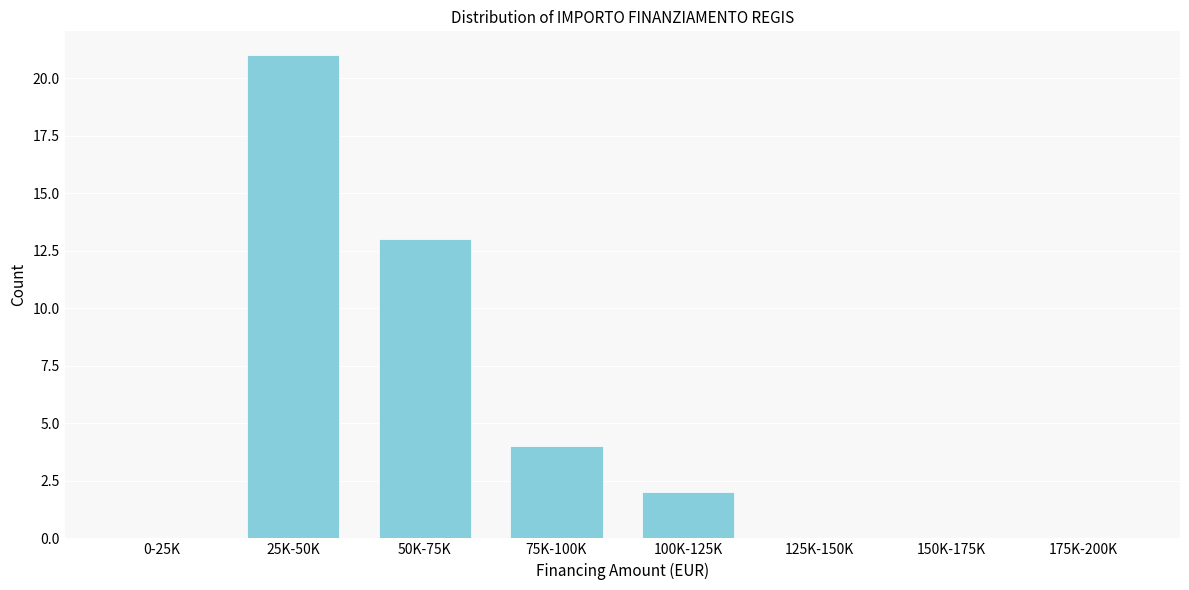

Reading left to right, what are all the values shown in this chart?

0-25K=0	25K-50K=21	50K-75K=13	75K-100K=4	100K-125K=2	125K-150K=0	150K-175K=0	175K-200K=0